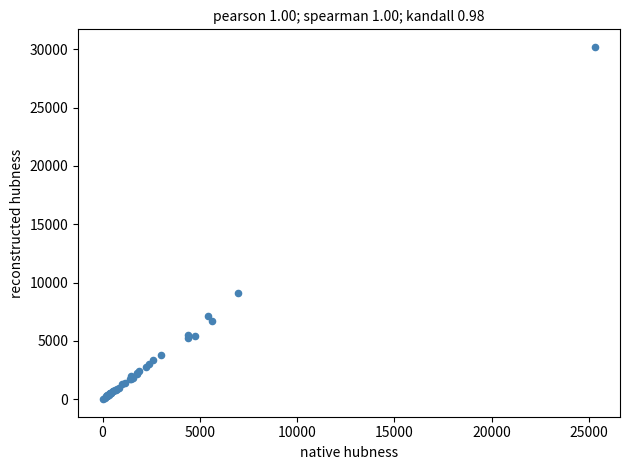

What Y value in the scatter plot is closest to 15107?

9140